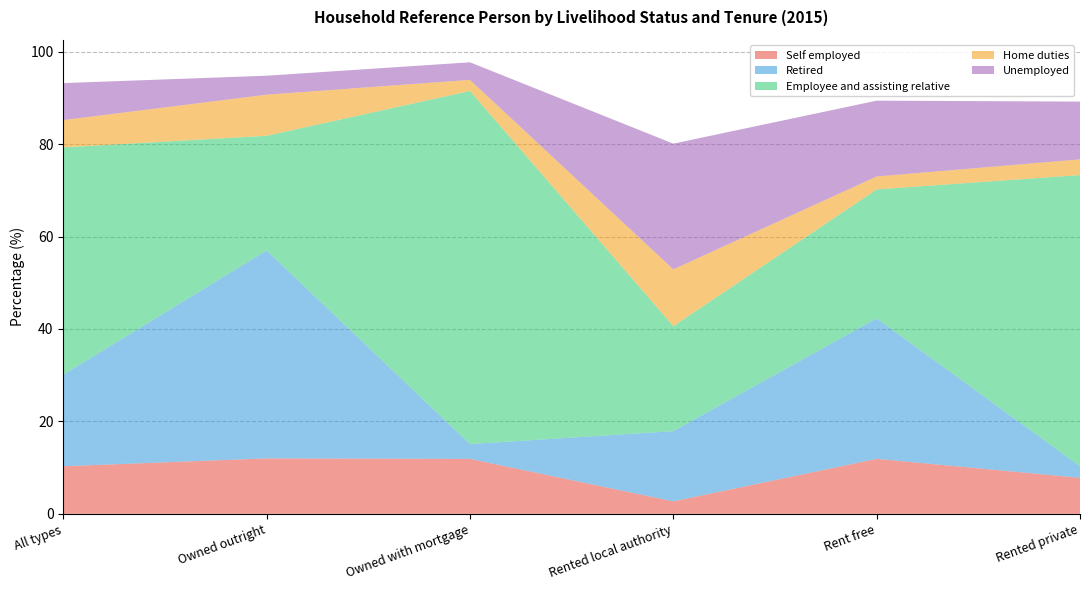

Reading left to right, extract all data points from this chart.

Self employed: 10.3	12.0	11.9	2.7	11.9	7.8
Retired: 19.8	45.0	3.2	15.2	30.4	2.5
Employee and assisting relative: 49.2	24.8	76.4	22.7	27.9	63.0
Home duties: 5.9	8.9	2.4	12.3	2.8	3.4
Unemployed: 8.0	4.1	3.8	27.2	16.4	12.5